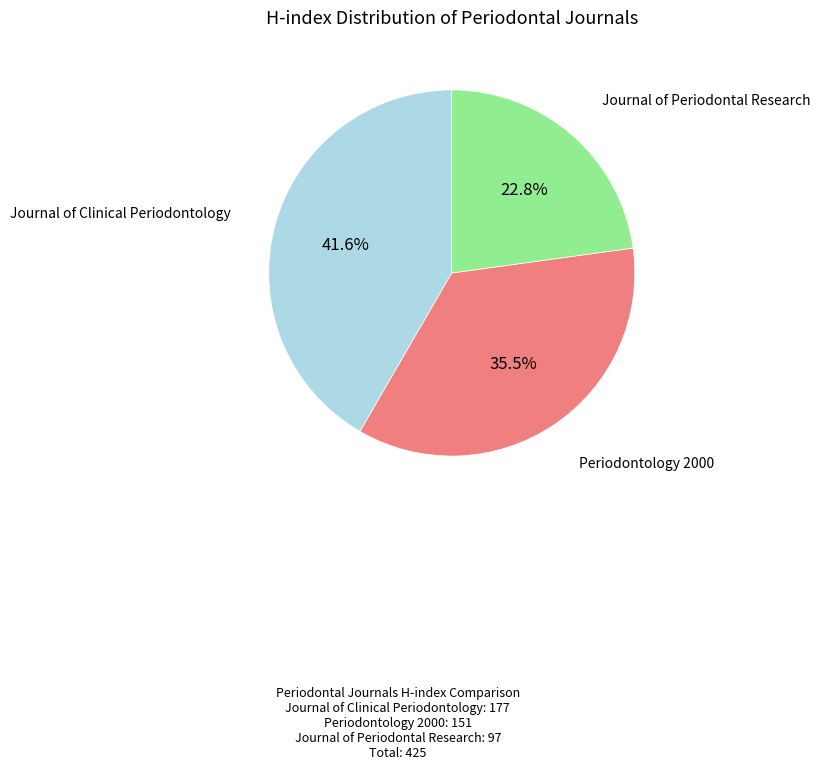

Does any single category account for the majority?

No